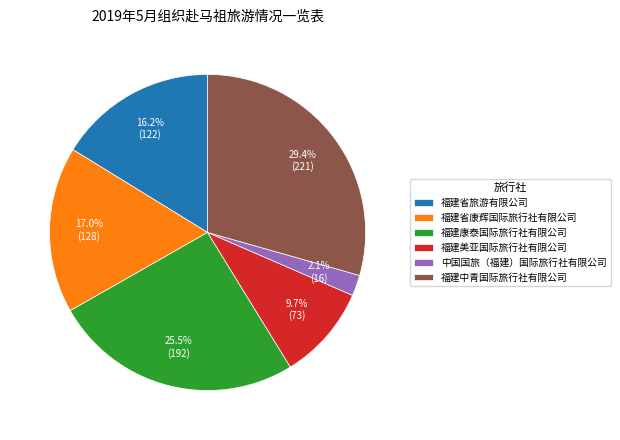

Count the number of slices in the pie.

6